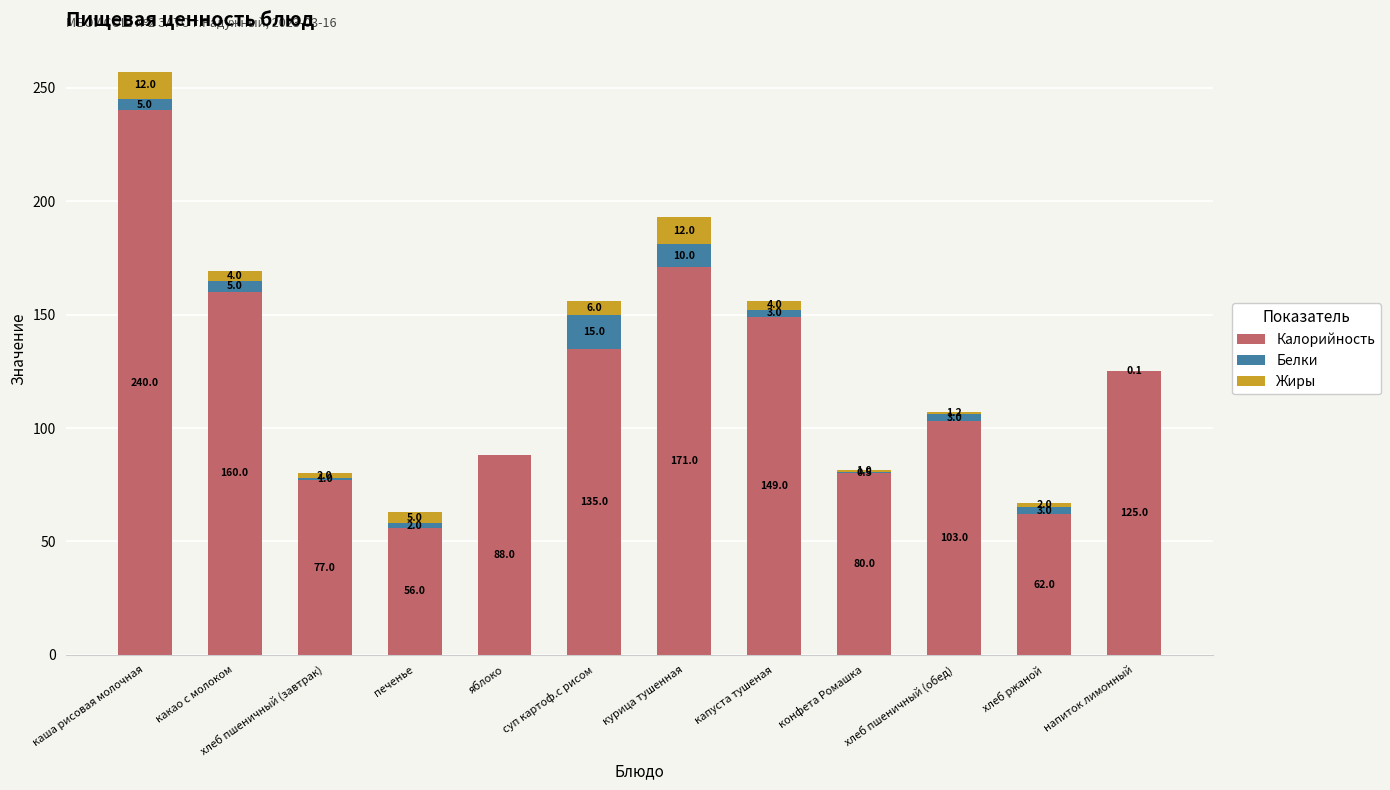

The Калорийность series shows 103.0 at хлеб пшеничный (обед). True or false?

True